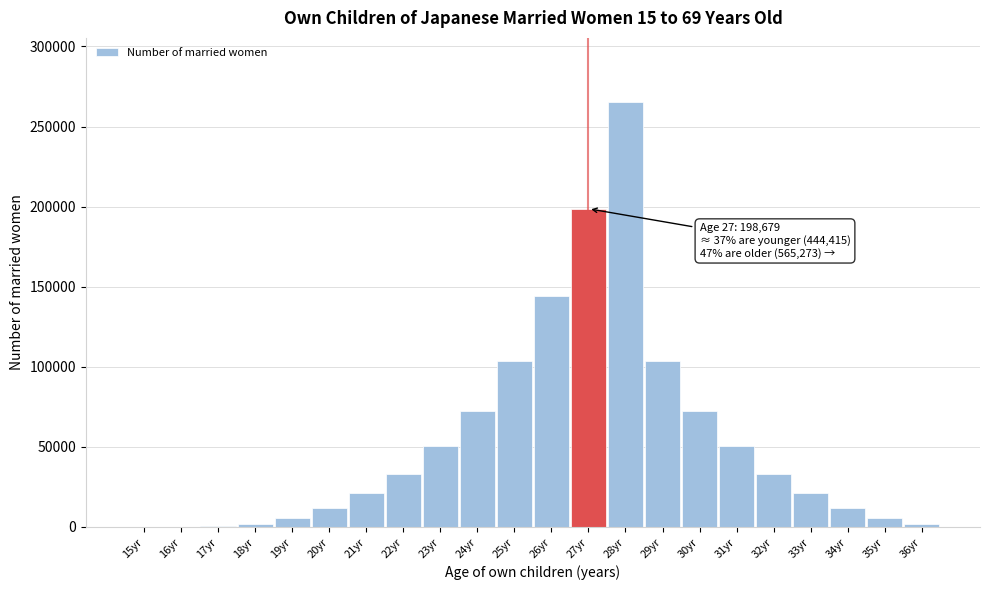

What is the maximum value shown in the chart?

265523